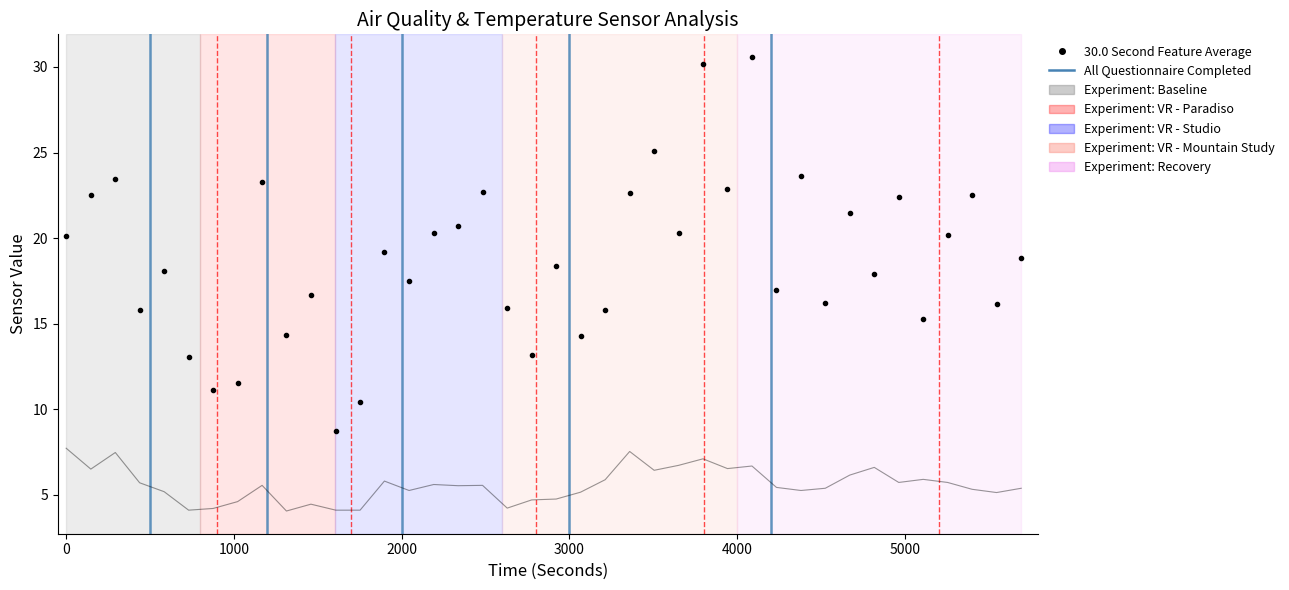

What is the greatest value displayed?

30.6